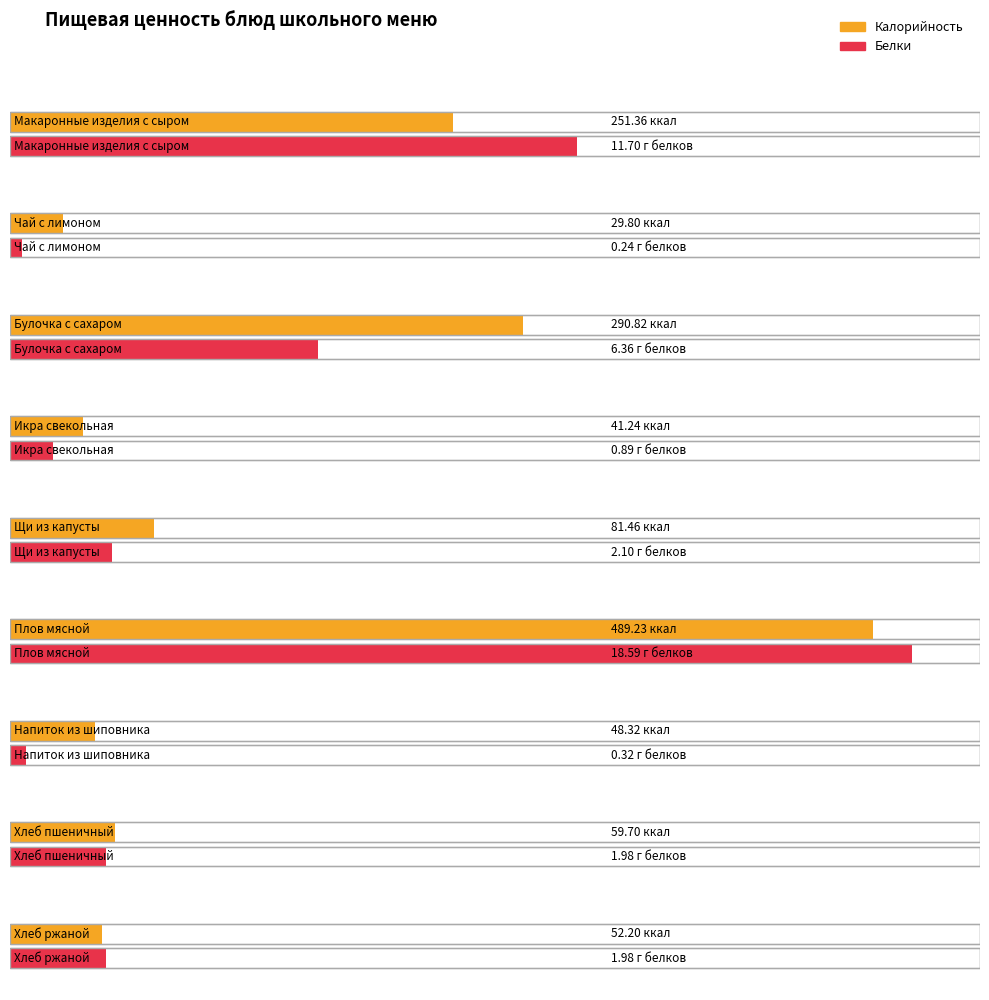

What is the difference between the highest and lowest values at Чай с лимоном?

29.6